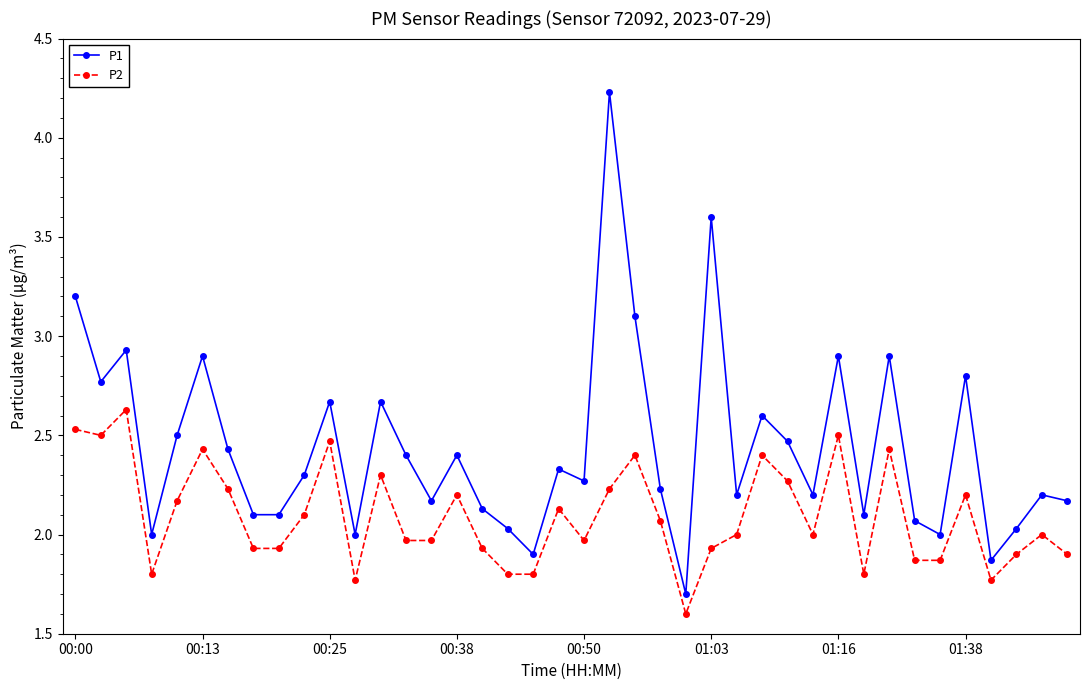

Which series has the largest total across all categories?

P1